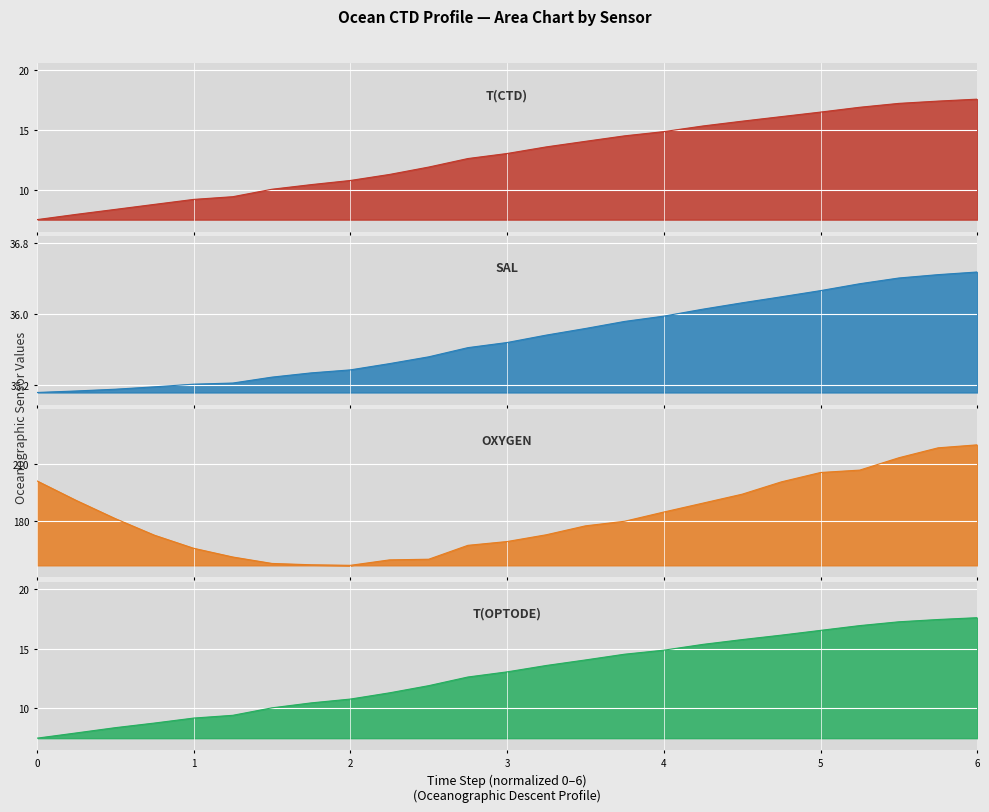

What is the value of the T(OPTODE) point at the 19th from the left?

15.8